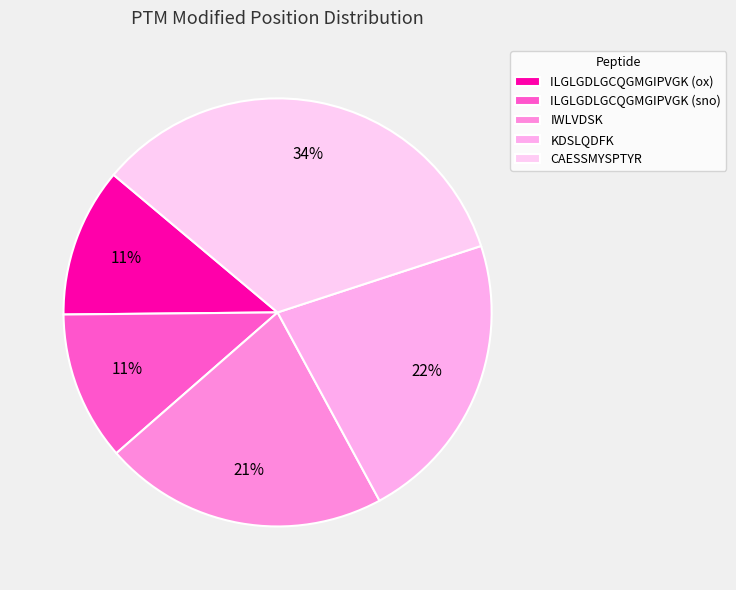

Approximately how many times larger is the value at IWLVDSK compared to ILGLGDLGCQGMGIPVGK (ox)?

1.9